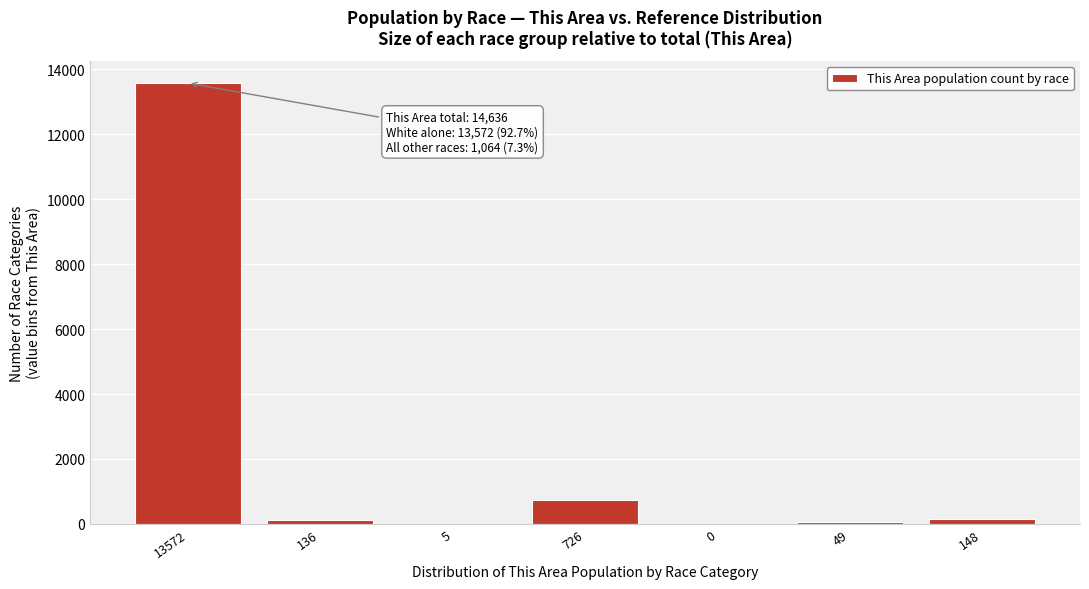

Is it true that the value at 0 is -4099?

False